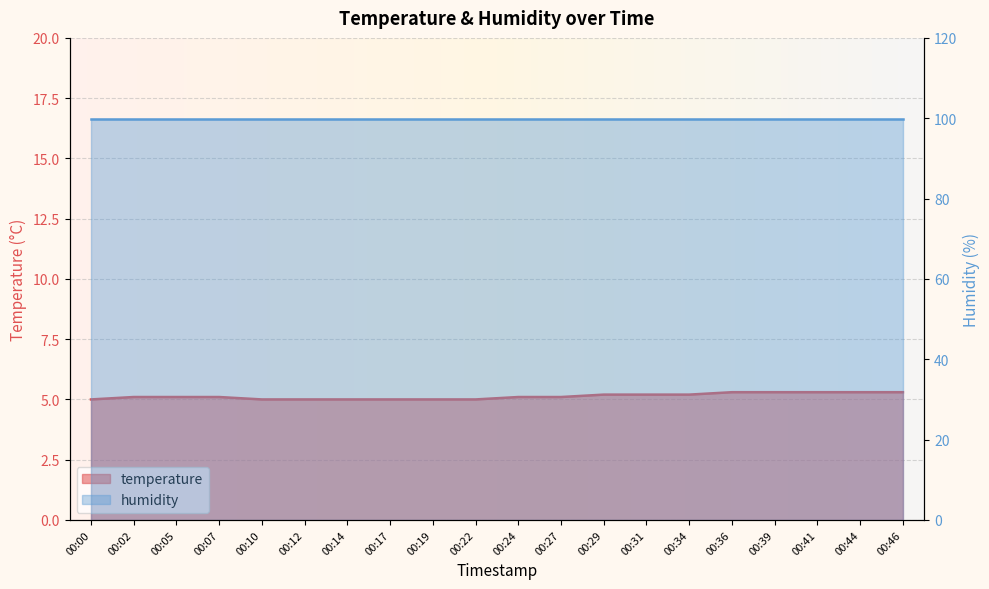

Count the number of values greater than 5.

13